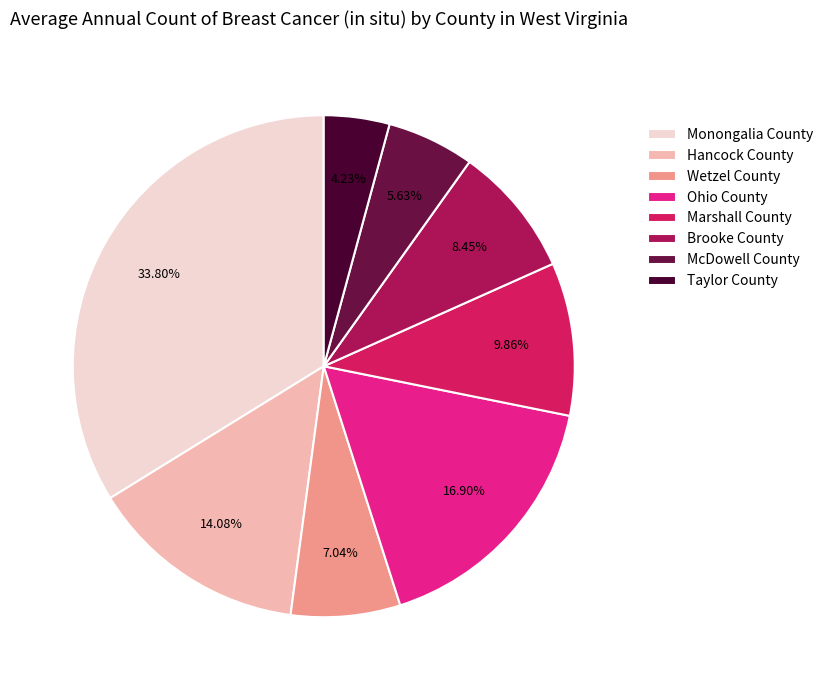

The McDowell County slice represents 6% of the pie. True or false?

True